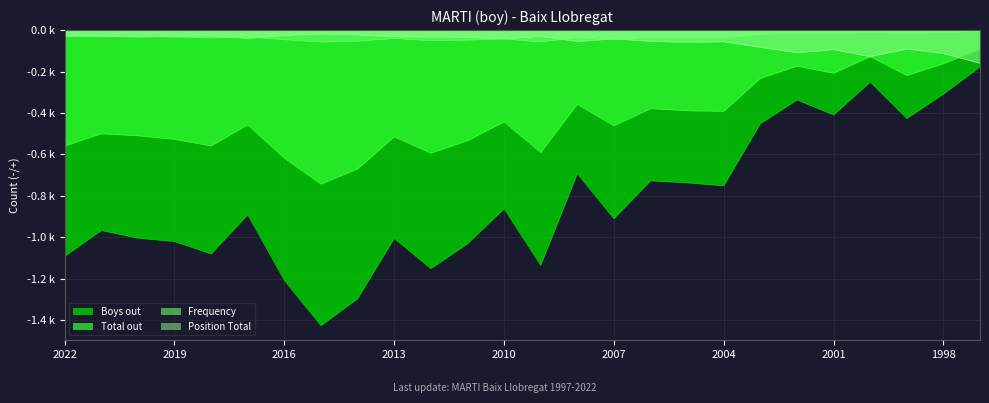

What is the sum of all Frequency values?

-877